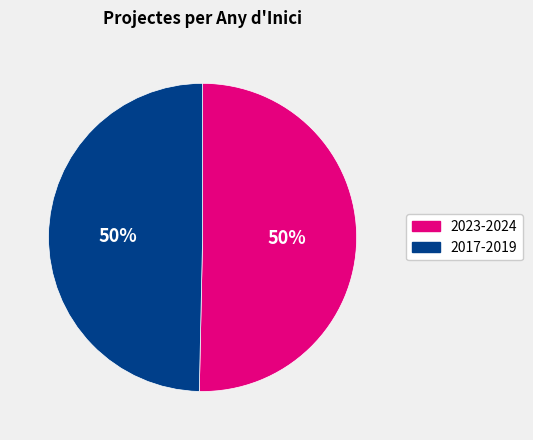

What is the ratio of the value at 2023-2024 to the value at 2017-2019?

1.0